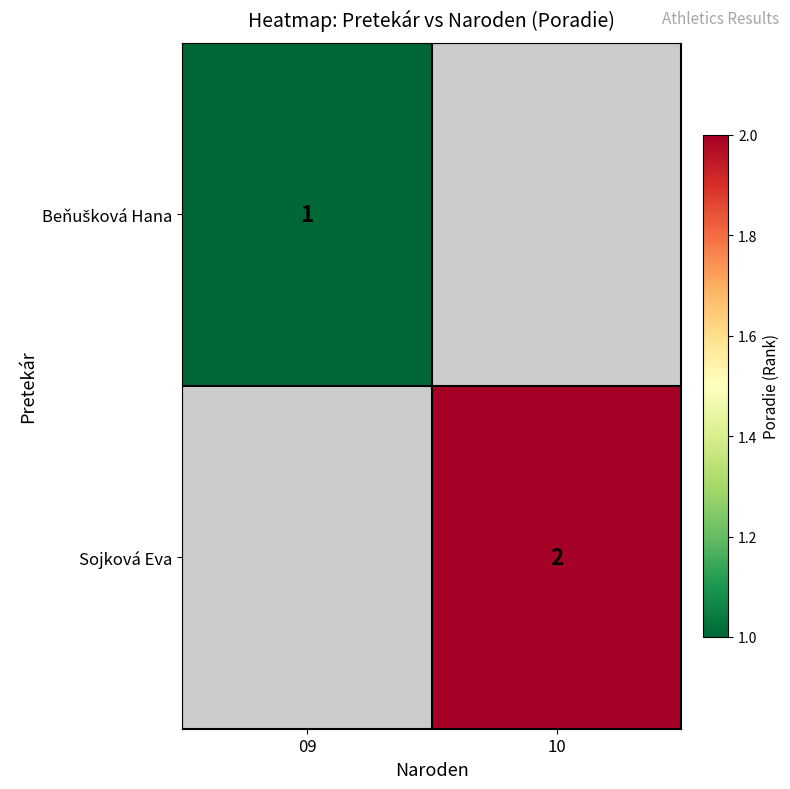

What is the maximum value shown in the chart?

2.0